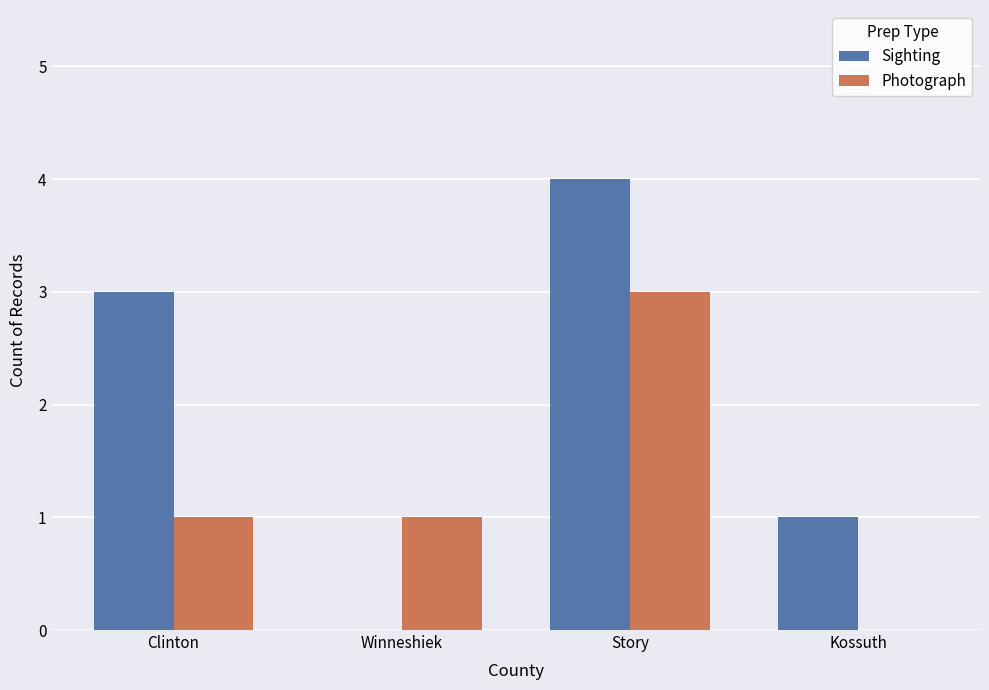

What is the sum of all Sighting values?

8